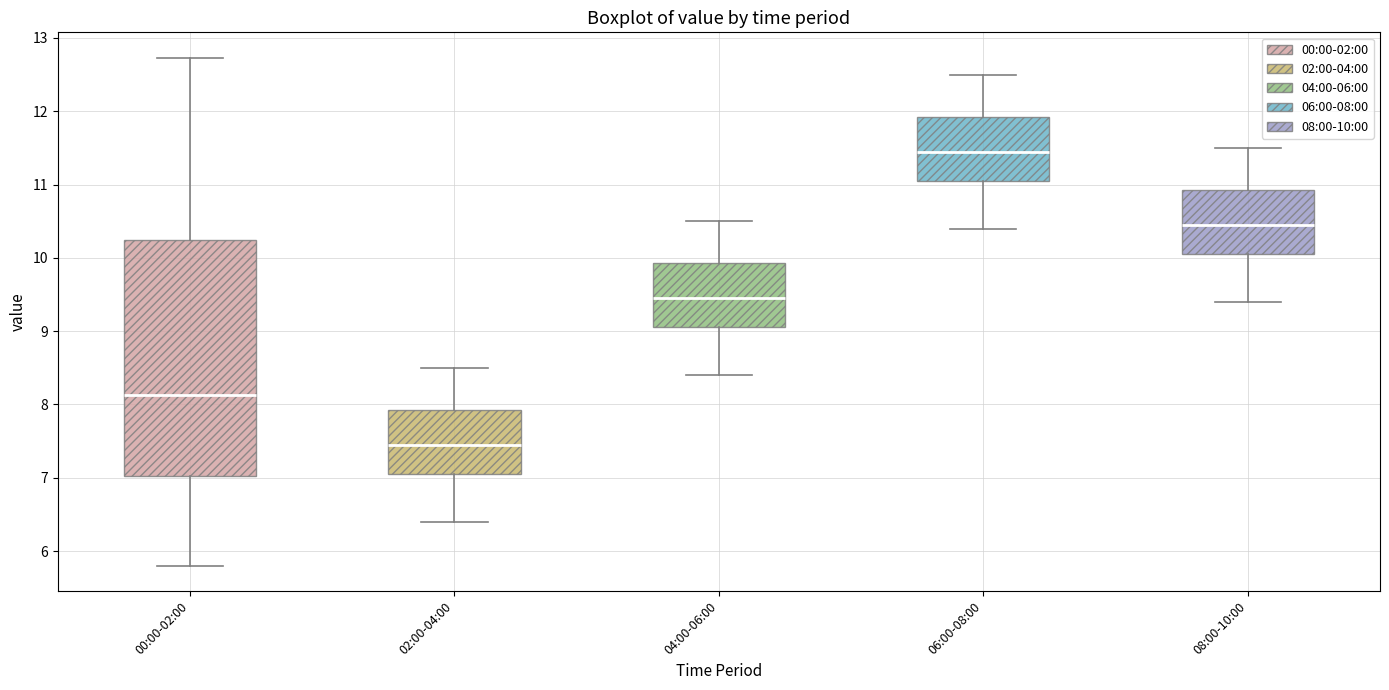

Comparing the boxes themselves (not the whiskers), which one is the tallest?

00:00-02:00